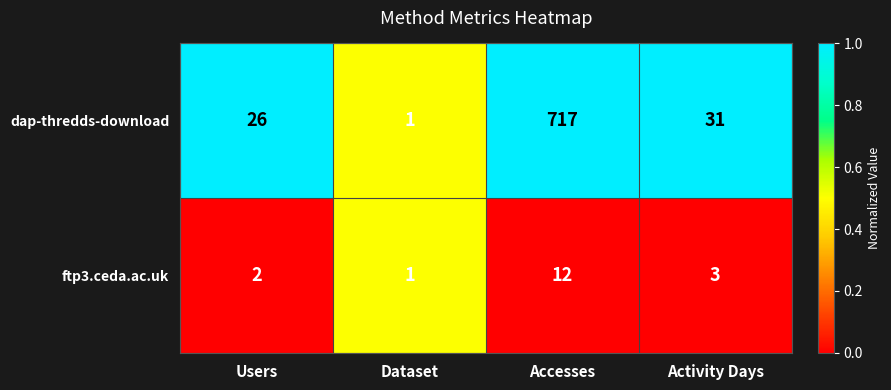

What is the spread (max minus min) of values at Accesses?

705